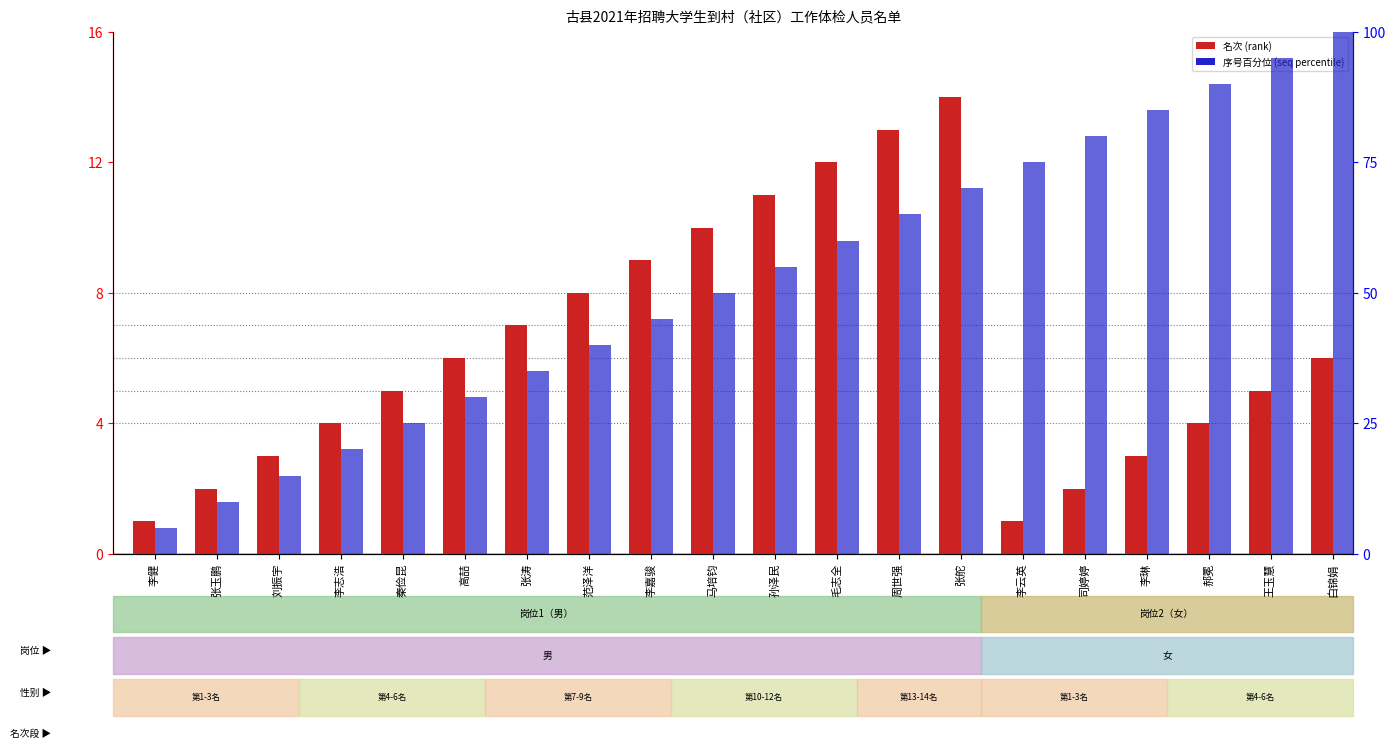

What is the sum of the 名次 (rank) values at 高喆 and 白锦娟?

12.0